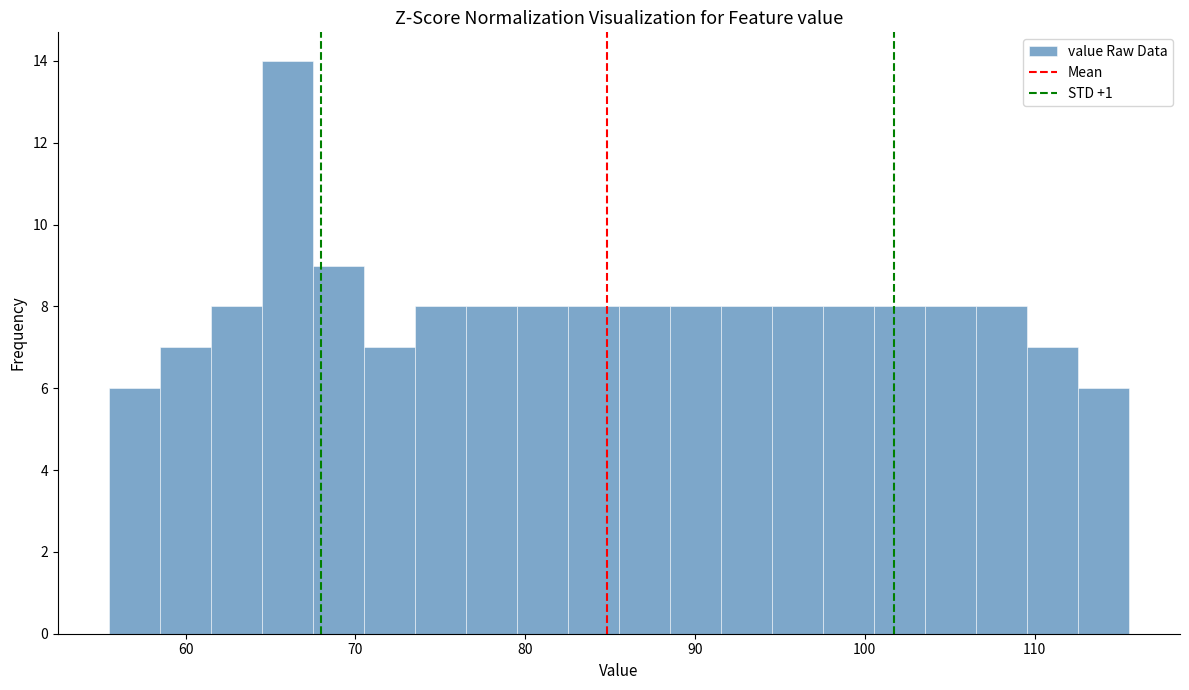

Around what value on the x-axis is the tallest bar? Give the approximate position of its centre, as read against the axis.

66